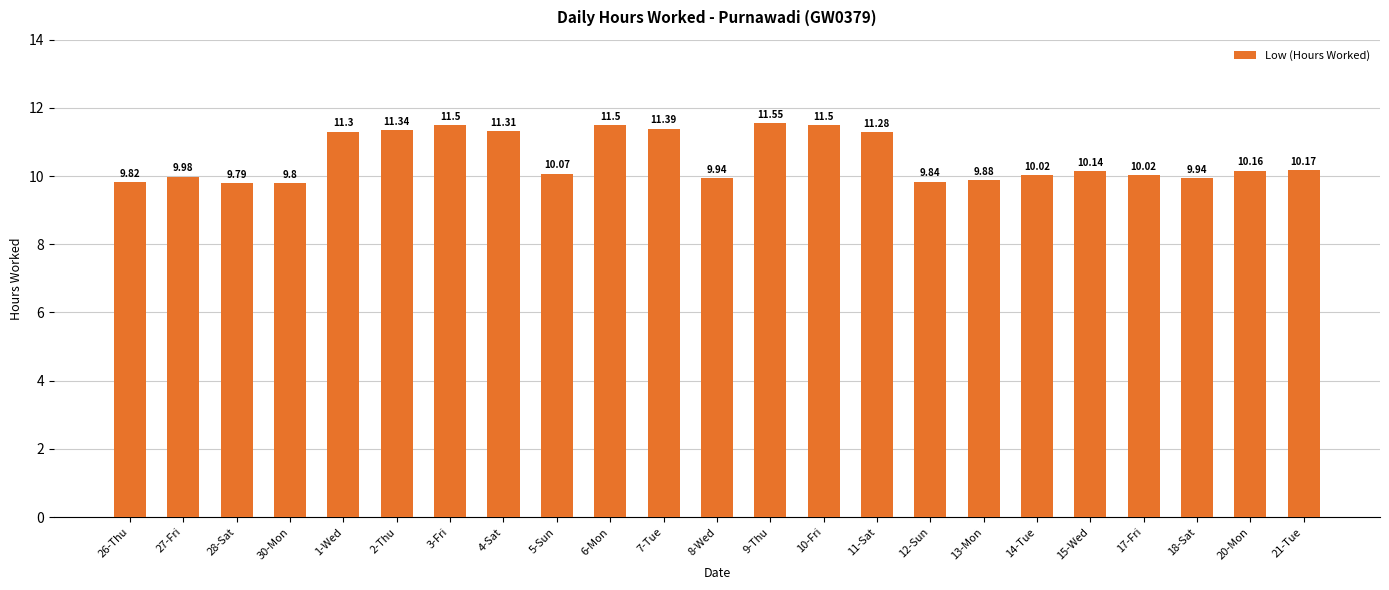

True or false: the data shows 4.1 at 1-Wed.

False